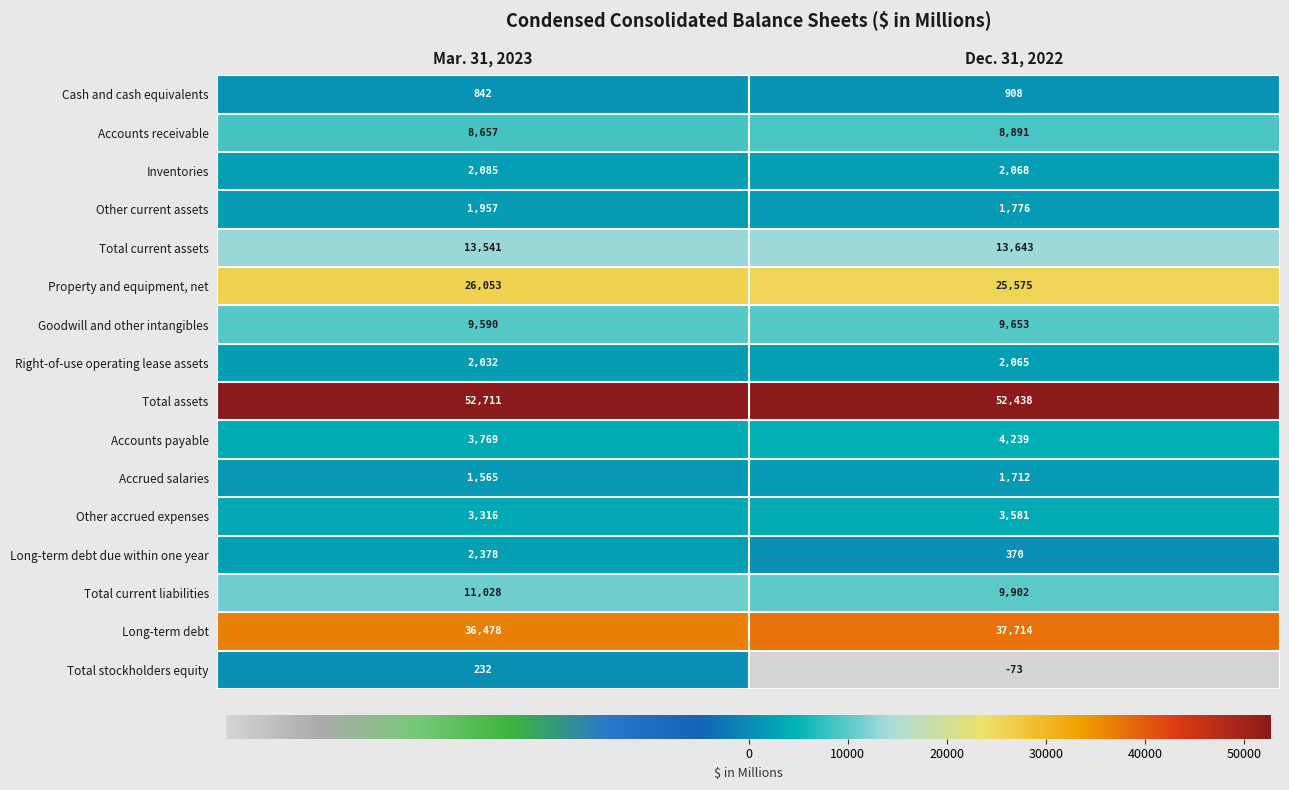

Between Mar. 31, 2023 and Dec. 31, 2022, which series saw the biggest shift?

Long-term debt due within one year